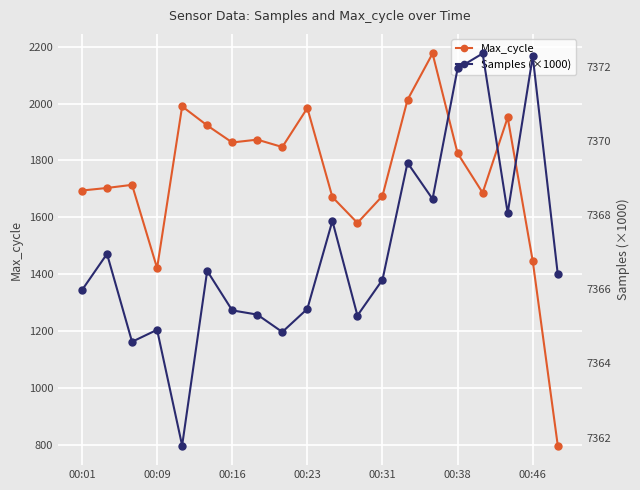

Rank the series at 17 from lowest to highest value.

Max_cycle, Samples (×1000)